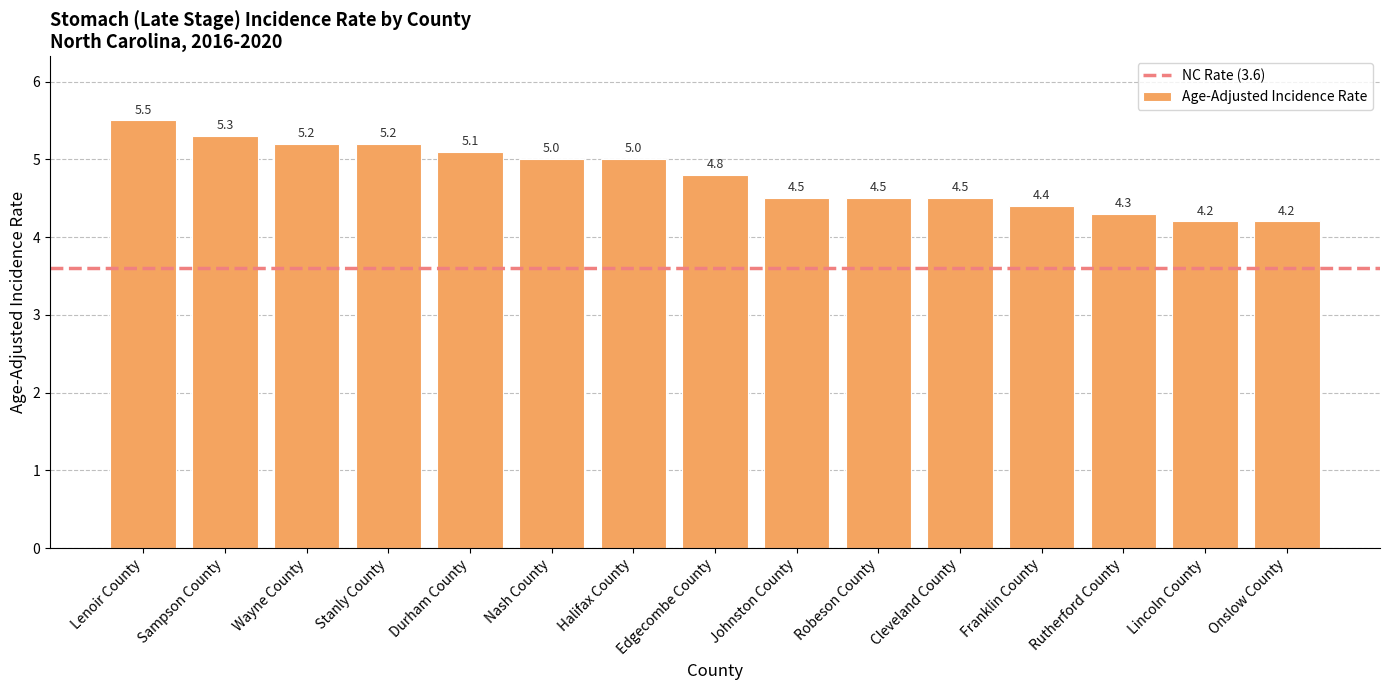

What is the ratio of the value at Franklin County to the value at Nash County?

0.9